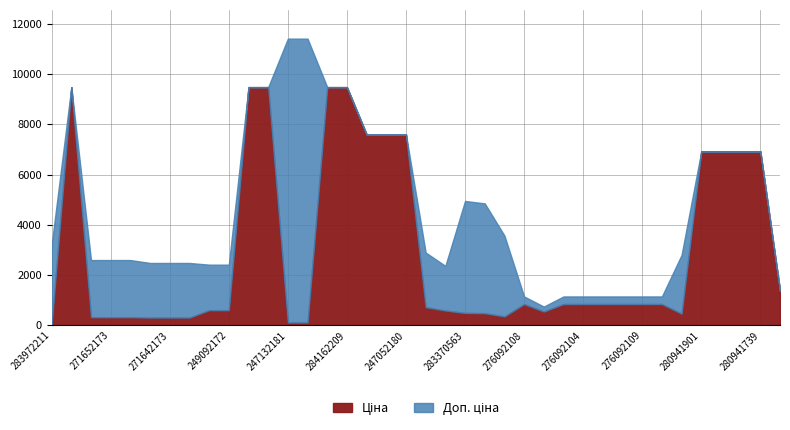

True or false: Ціна and Доп. ціна intersect in this chart.

False